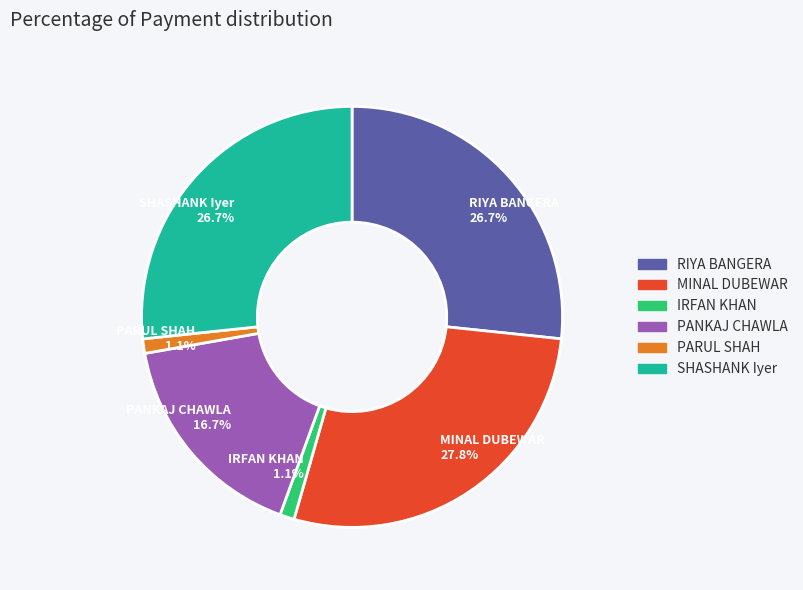

Is there a majority slice in this chart?

No